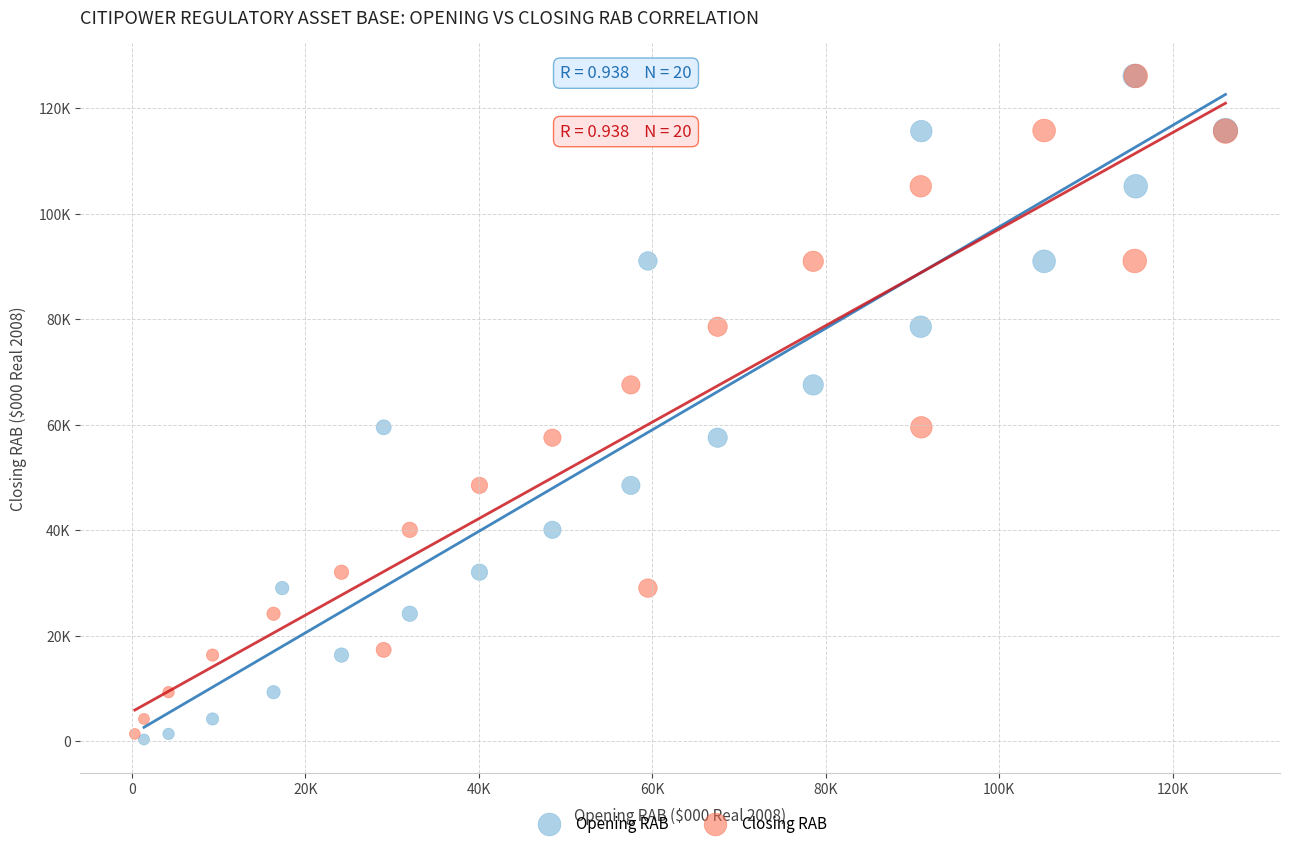

Which series has the largest Y range (max minus min)?

Opening RAB